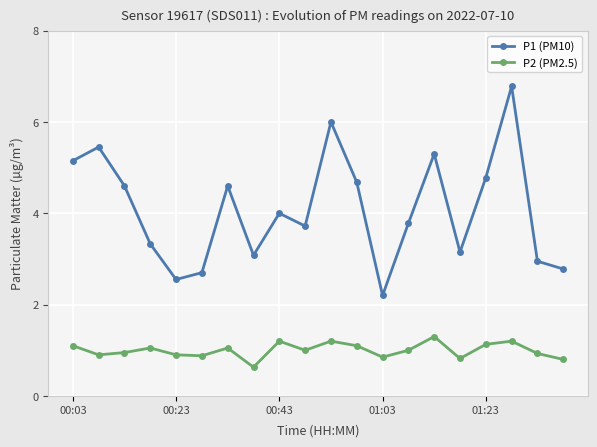

What is the average value of the P2 (PM2.5) series?

1.0